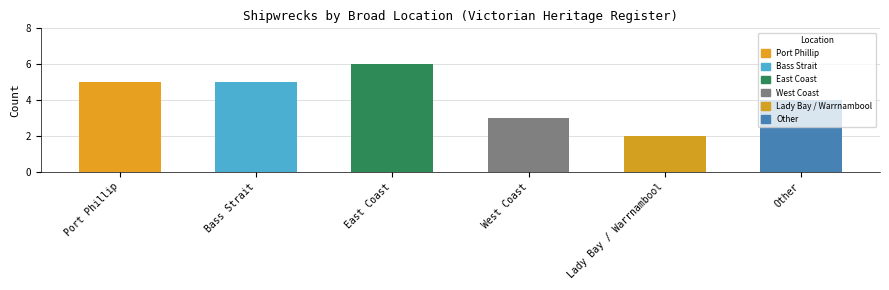

What is the difference between the maximum and second lowest values?

3